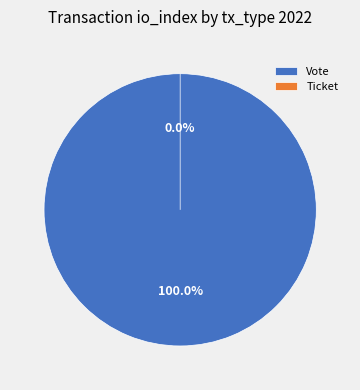

Is it true that Vote is 99% of the pie?

False